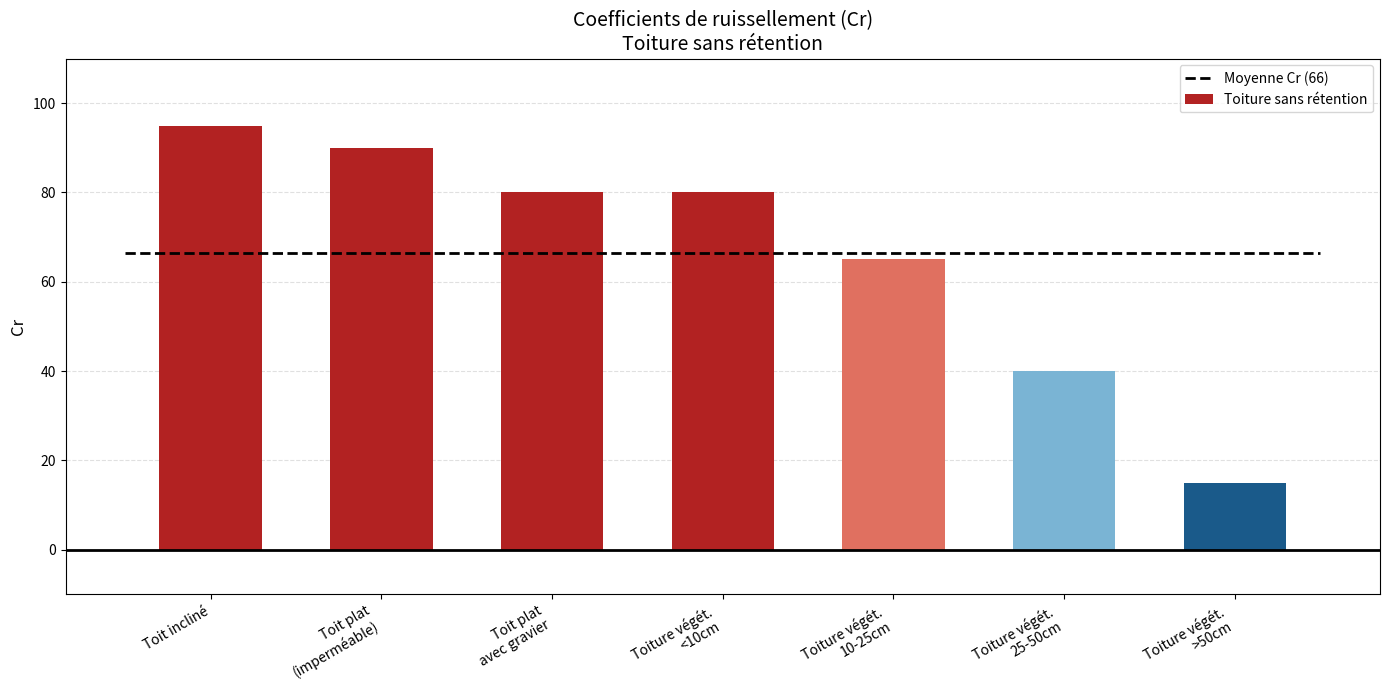

What is the lowest value of the Toiture sans rétention series?

15